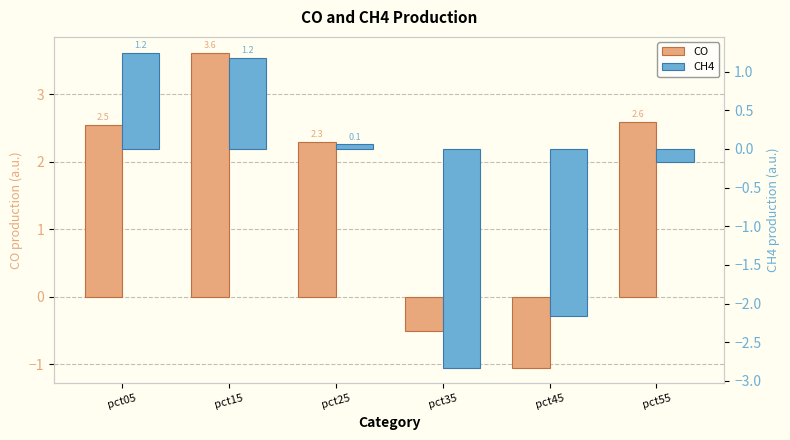

How many values in the CH4 series exceed 0?

3